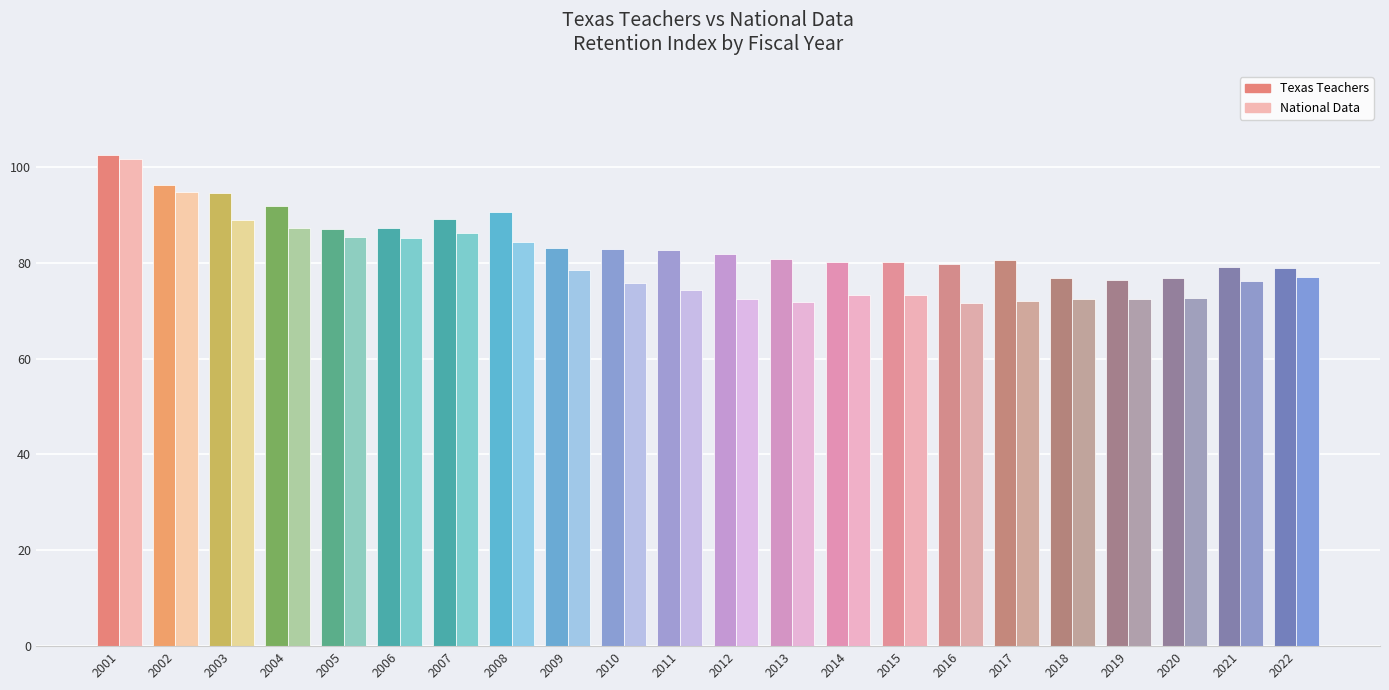

What is the maximum value shown in the chart?

102.5